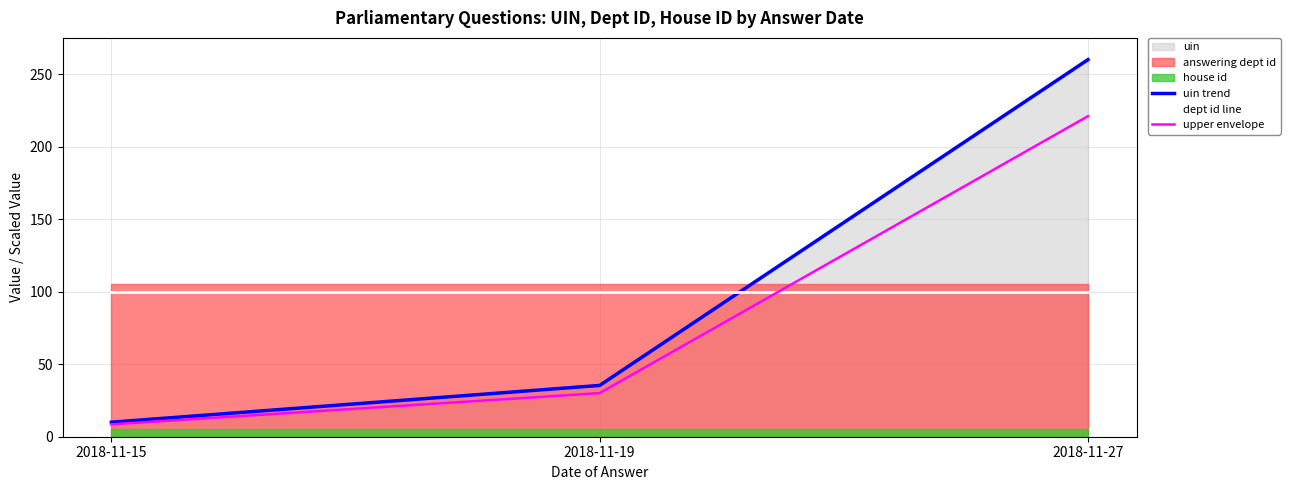

Rank the categories by upper envelope value from lowest to highest.

2018-11-15, 2018-11-19, 2018-11-27